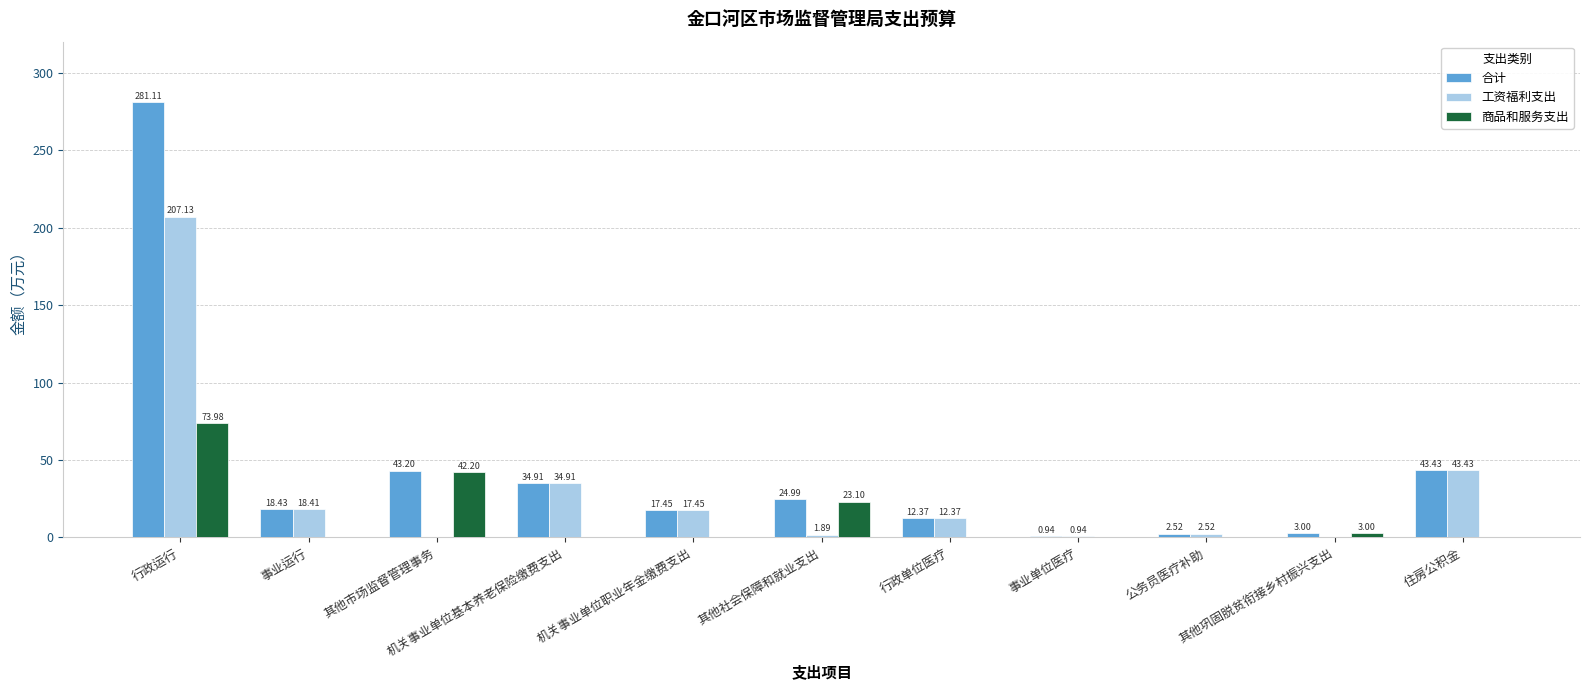

Is it true that 工资福利支出 equals 0.0 at 其他巩固脱贫衔接乡村振兴支出?

True